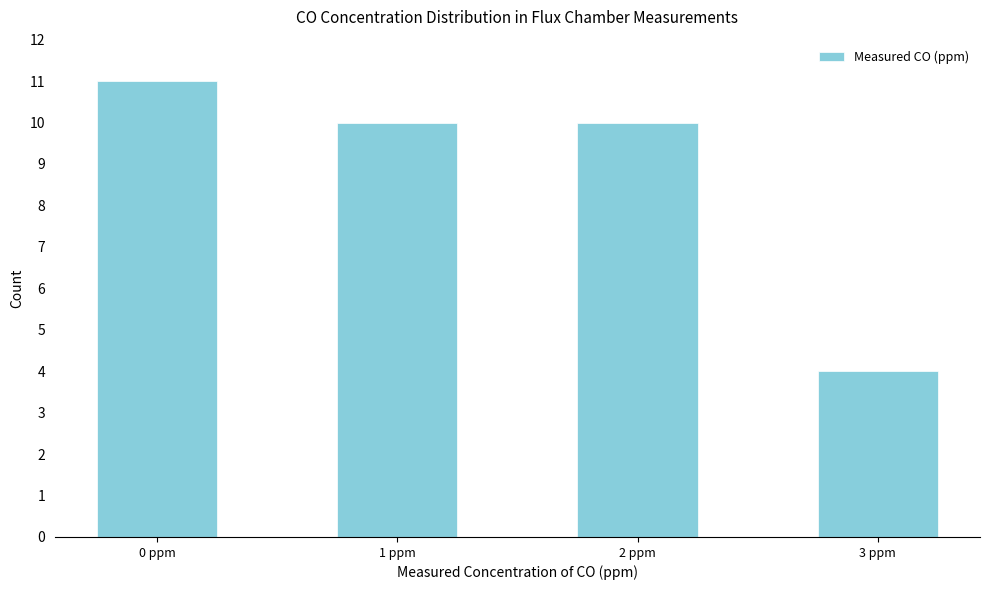

Where does the data first go above 10?

0 ppm